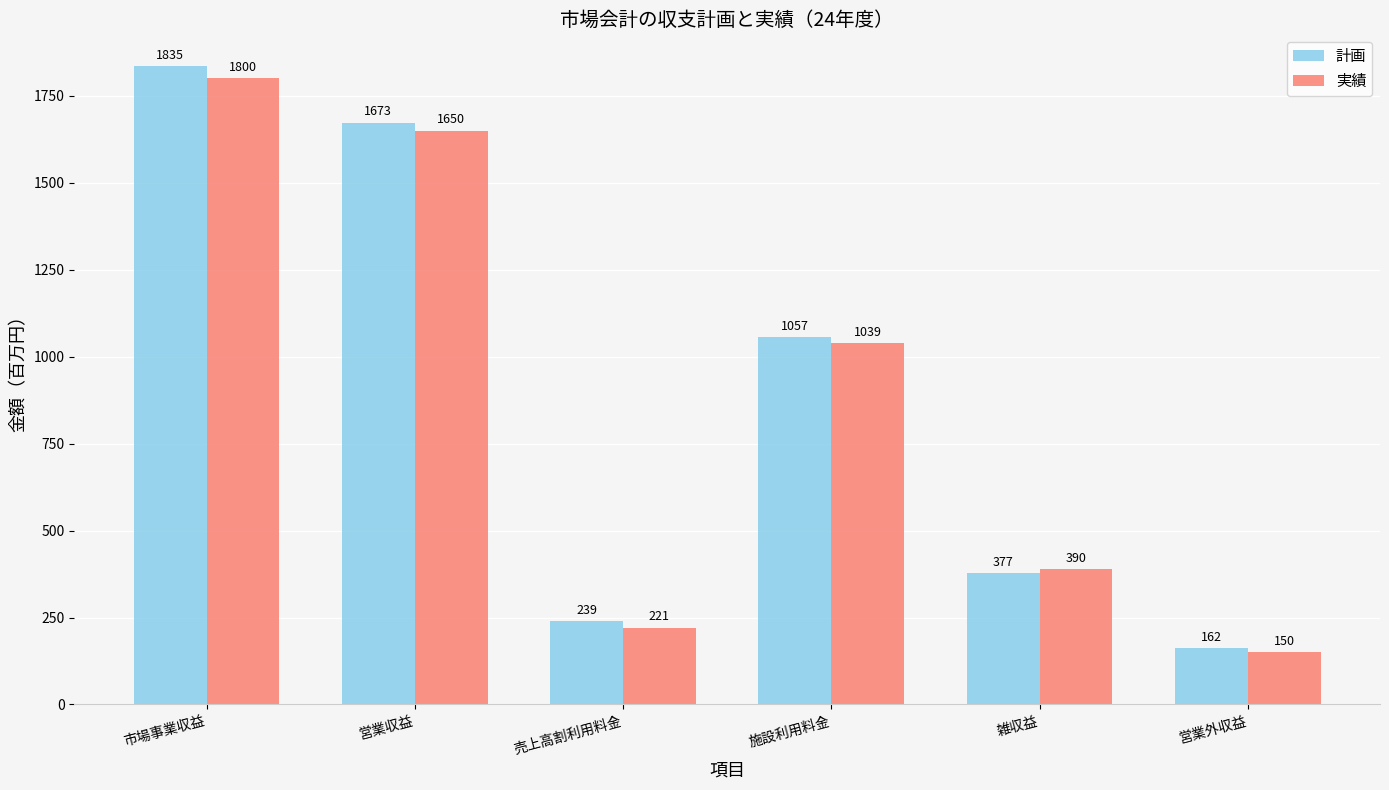

What is the difference between the 実績 values at 売上高割利用料金 and 営業外収益?

71